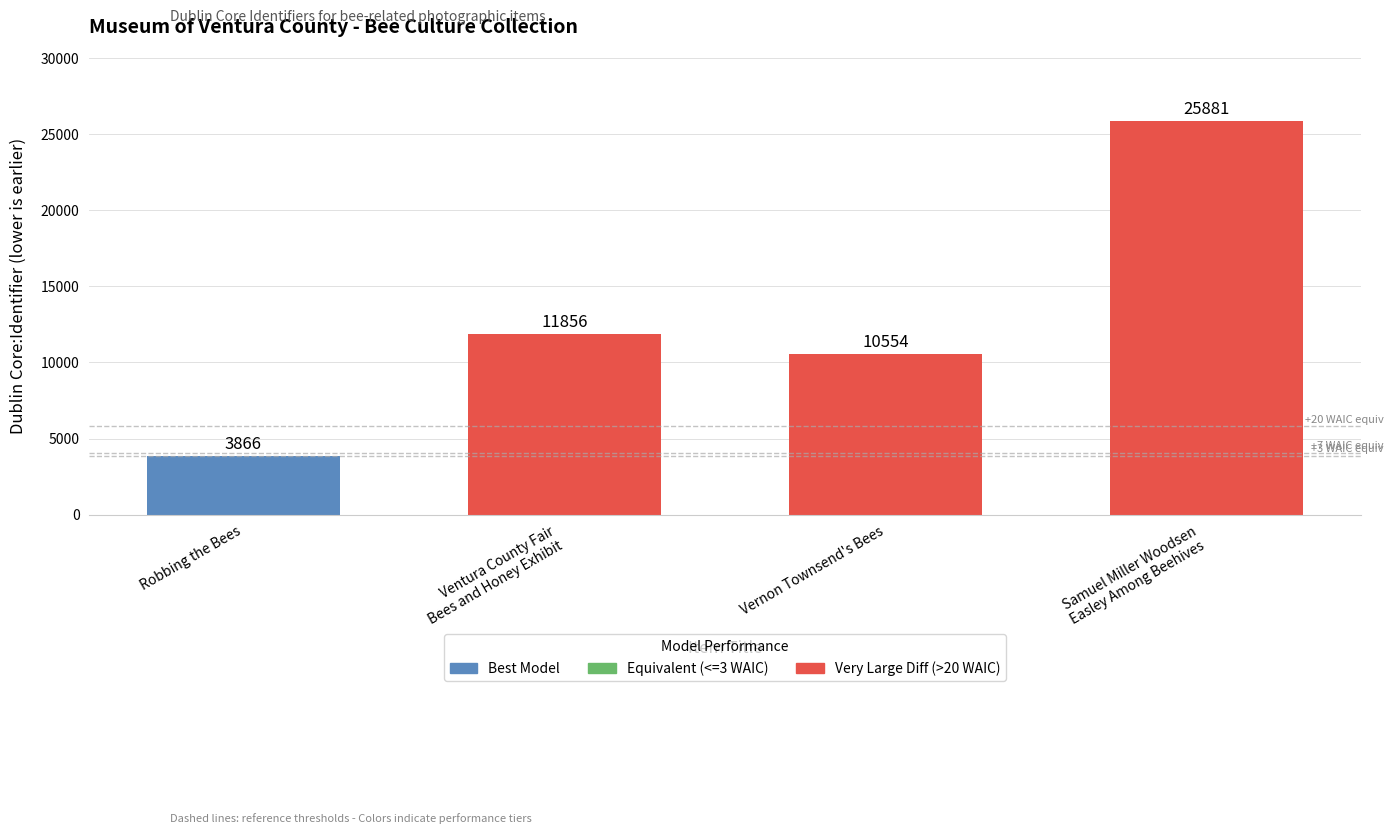

The chart shows a value of 11856 at Ventura County Fair
Bees and Honey Exhibit. True or false?

True